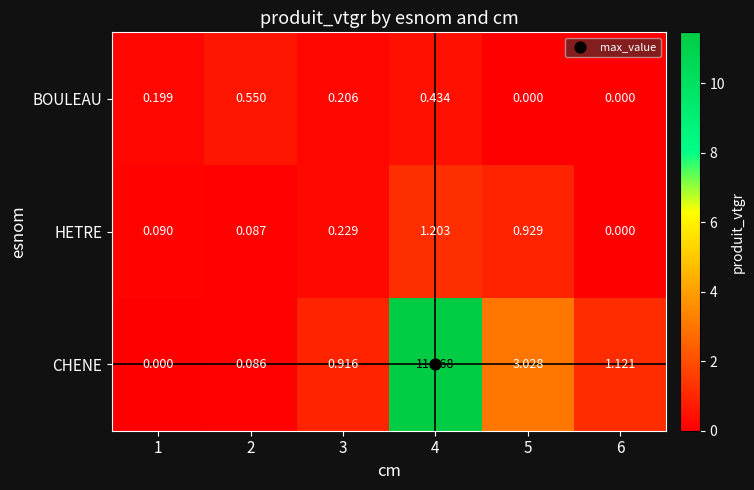

Is the value of HETRE at 5 greater than the value of BOULEAU at 3?

Yes